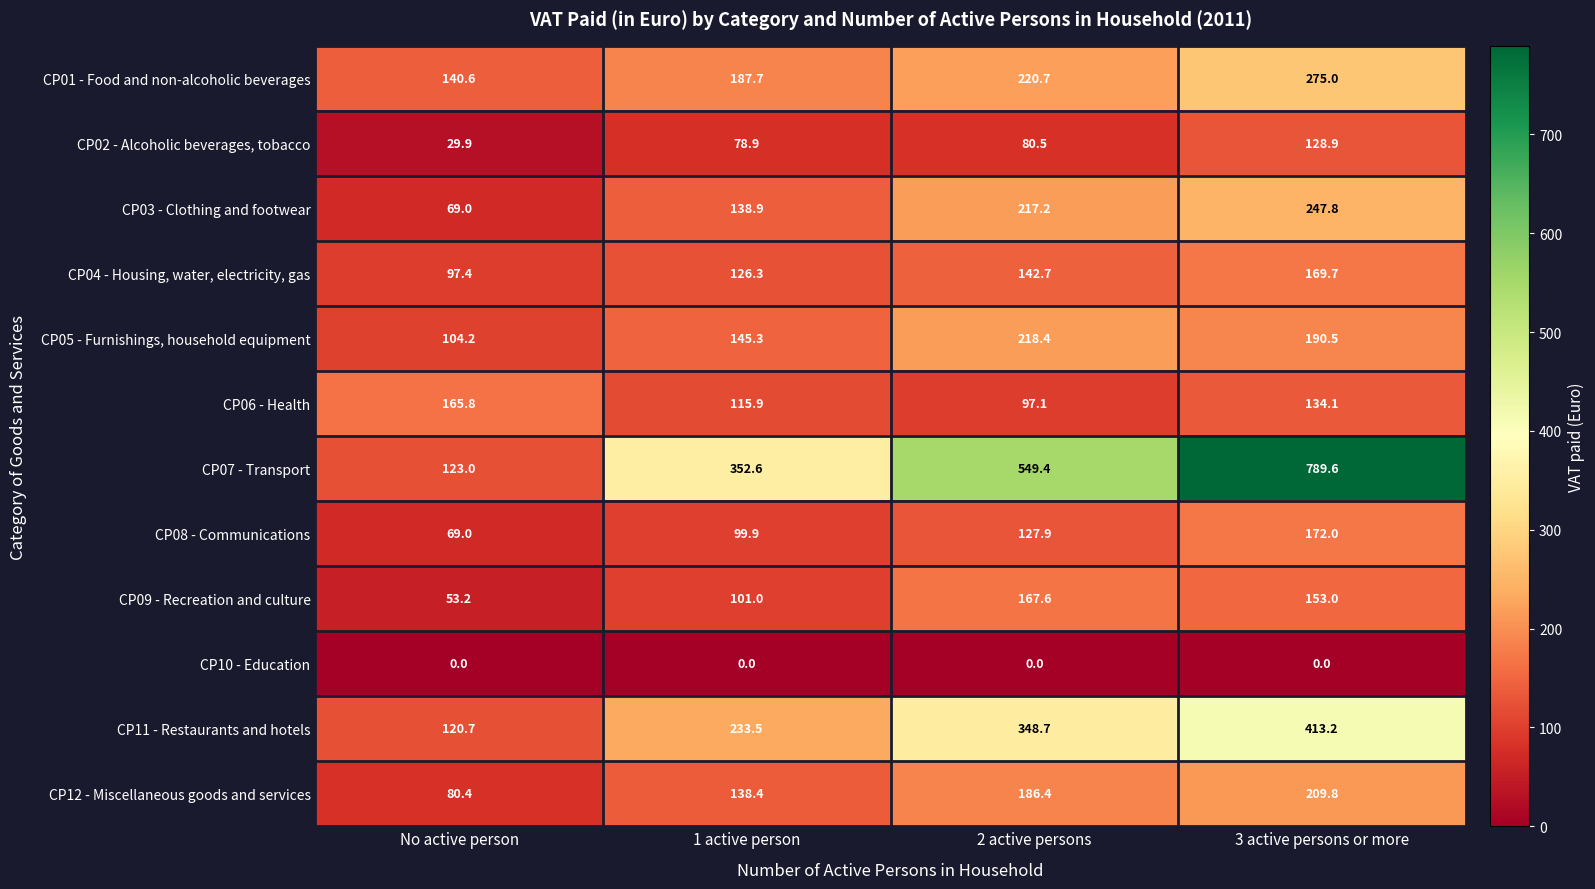

What is the lowest value of the CP02 - Alcoholic beverages, tobacco series?

29.9